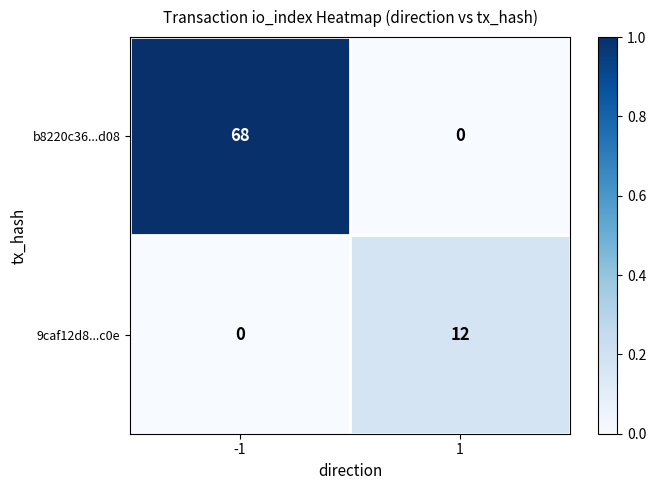

The value of b8220c36...d08 at -1 is 95. True or false?

False